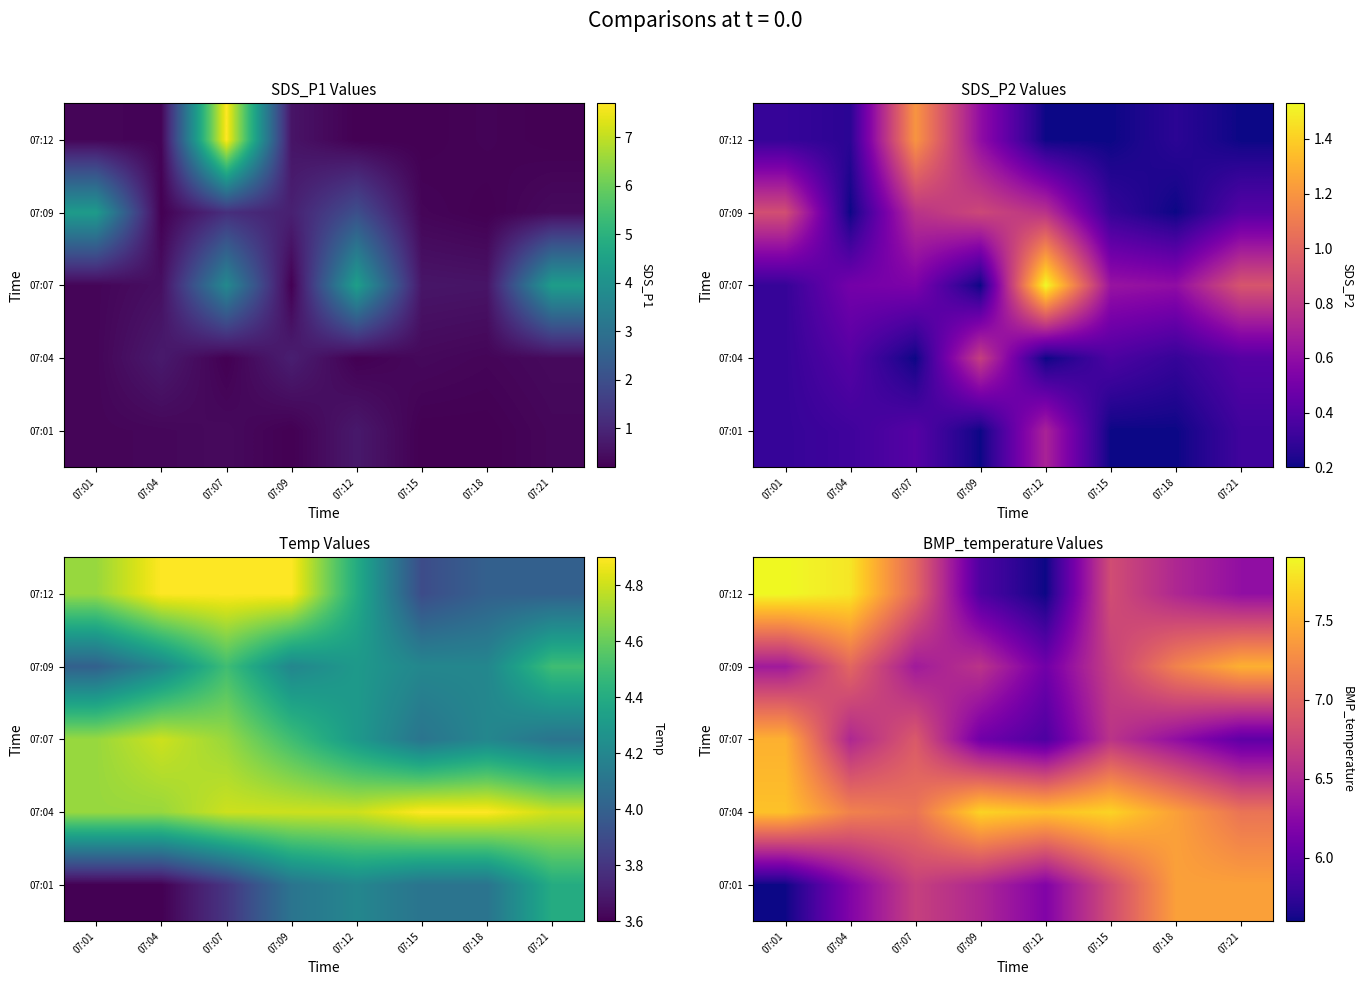

Between 07:07 and 07:15, which is larger?

07:15